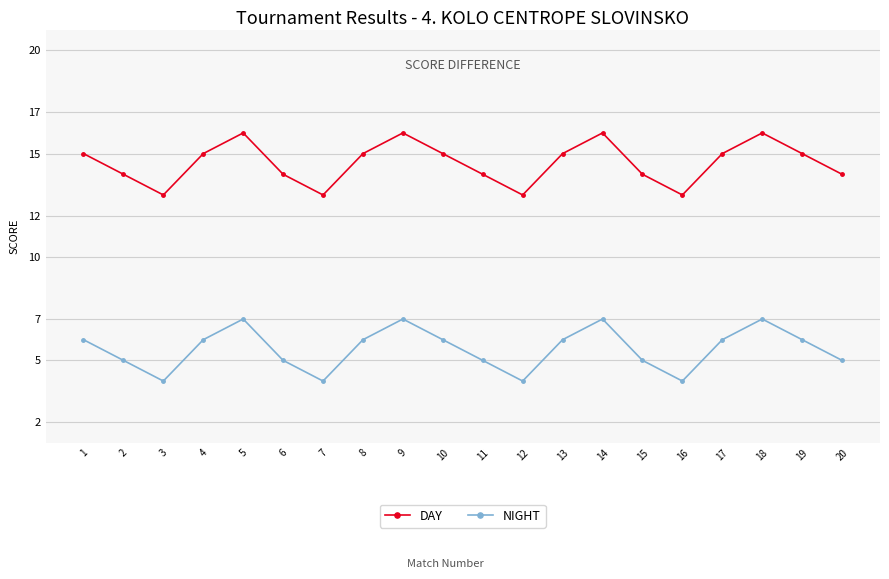

List the series in order of their peak value, lowest first.

NIGHT, DAY